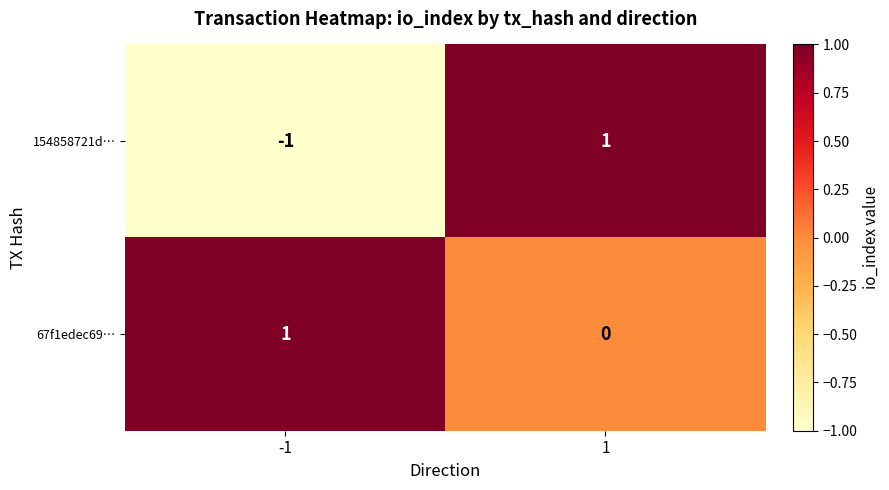

Is it true that 67f1edec69… equals 1 at -1?

True